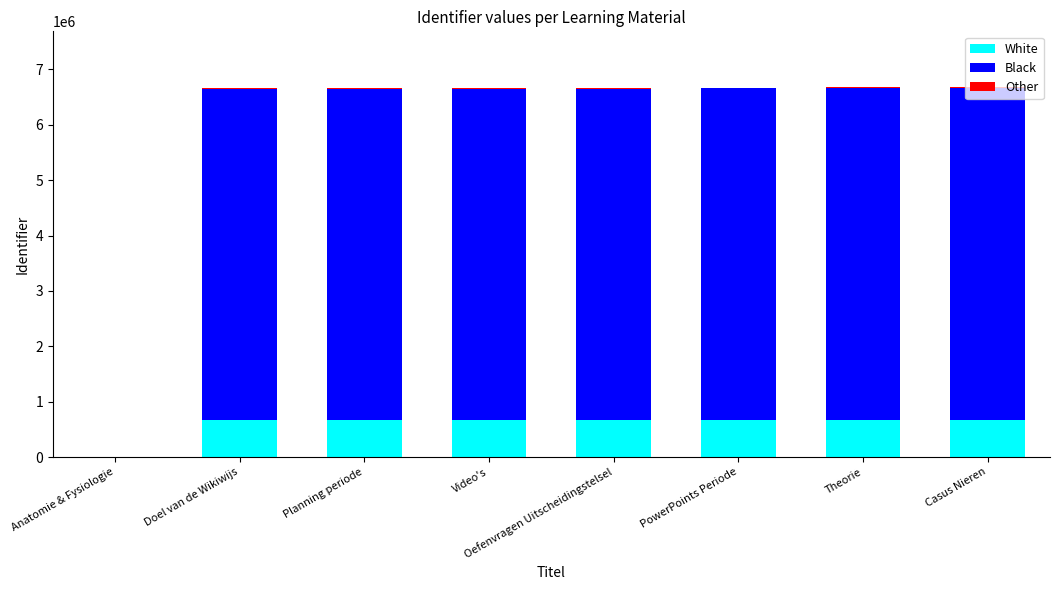

What is the sum of all White values?

4669899